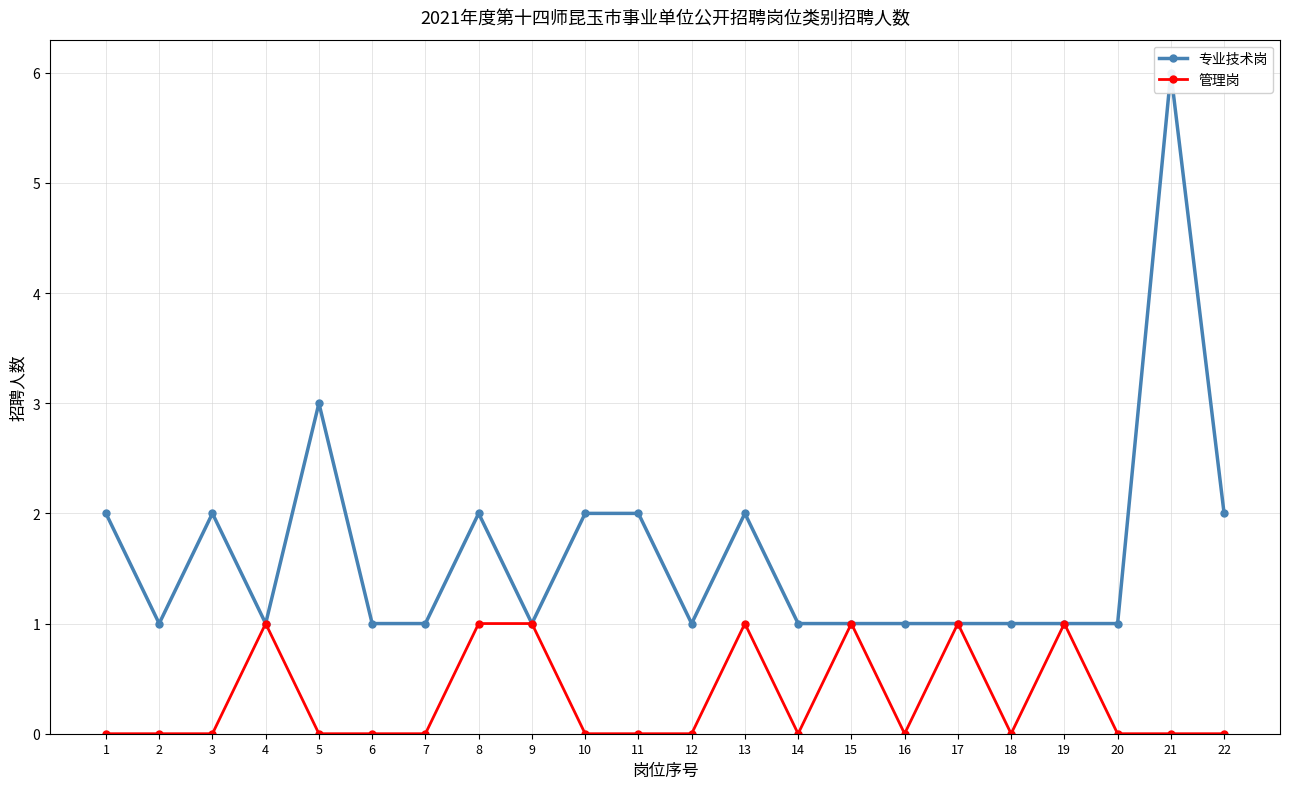

What is the value of the 专业技术岗 point at the 10th from the left?

2